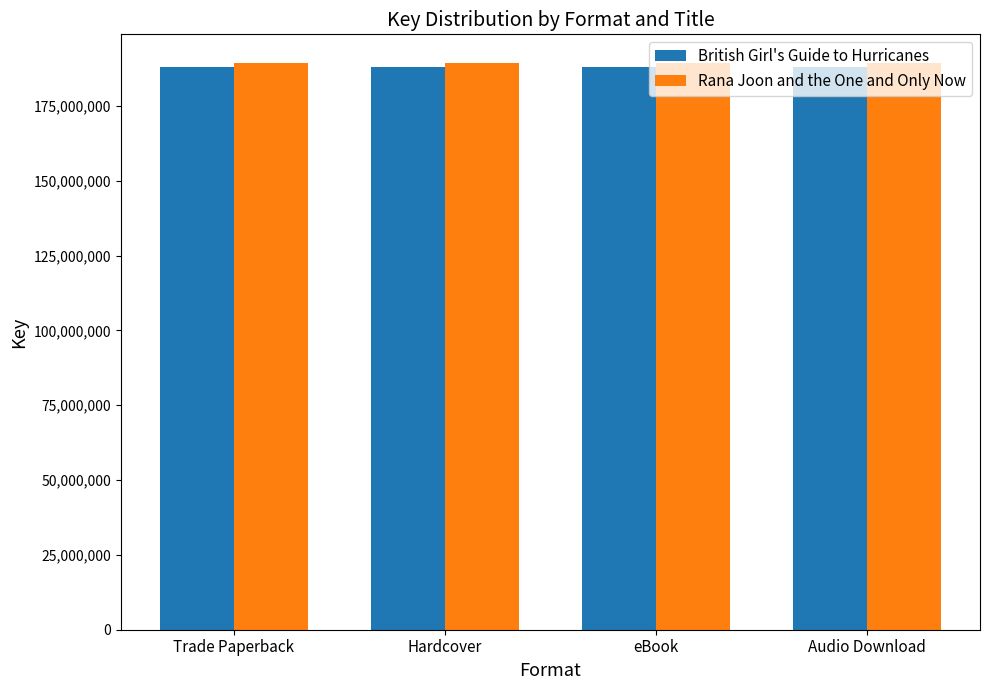

What is the maximum value for British Girl's Guide to Hurricanes?

188106374